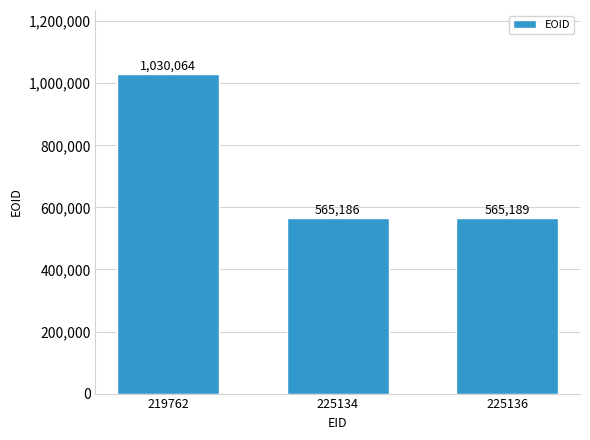

What is the sum of all values?

2160439